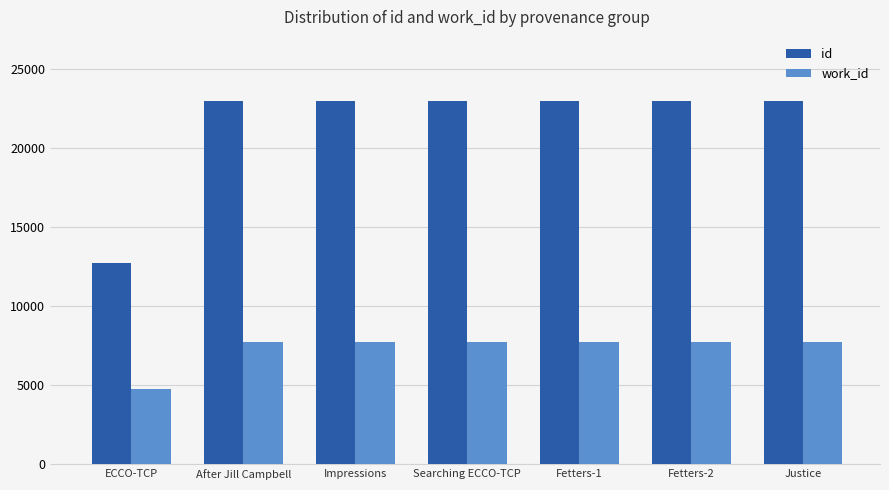

What is the total value across all series at Searching ECCO-TCP?

30690